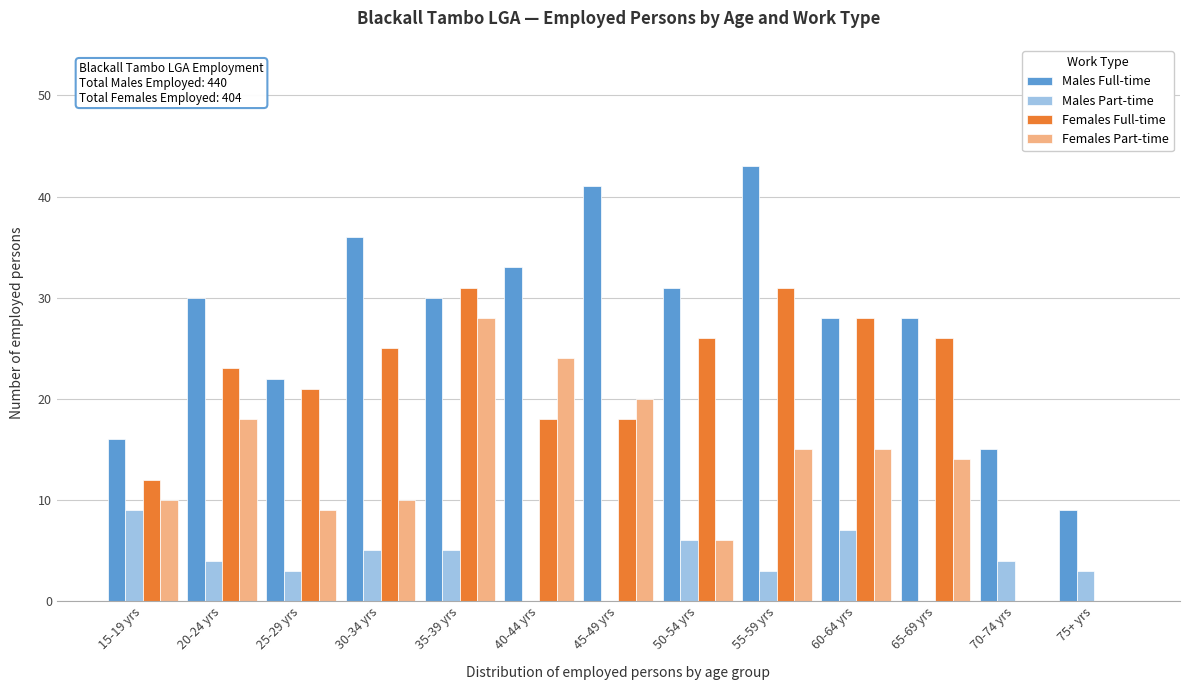

Is it true that Females Part-time equals 18 at 35-39 yrs?

False